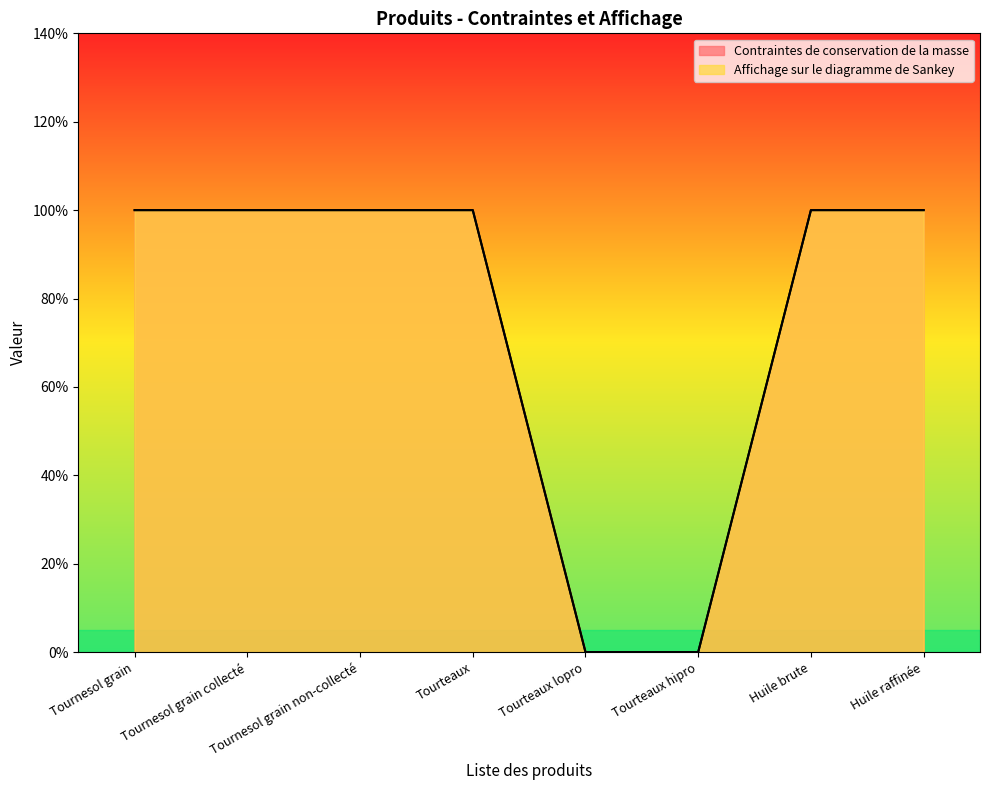

How many values in the Contraintes de conservation de la masse series are below 1?

2